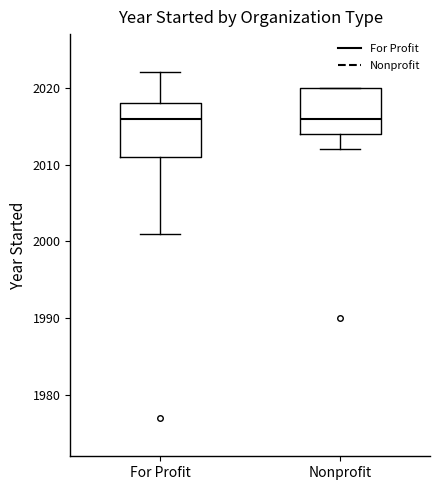

Reading left to right, read every box against the y-axis: the position of its median line, the range the box covers, and the ends of its whiskers. The values are not printed on the chart, so give them approximately, as read against the axis.

For Profit: median 2016, box 2011 to 2018, whiskers 2001 to 2022
Nonprofit: median 2016, box 2014 to 2020, whiskers 2012 to 2020